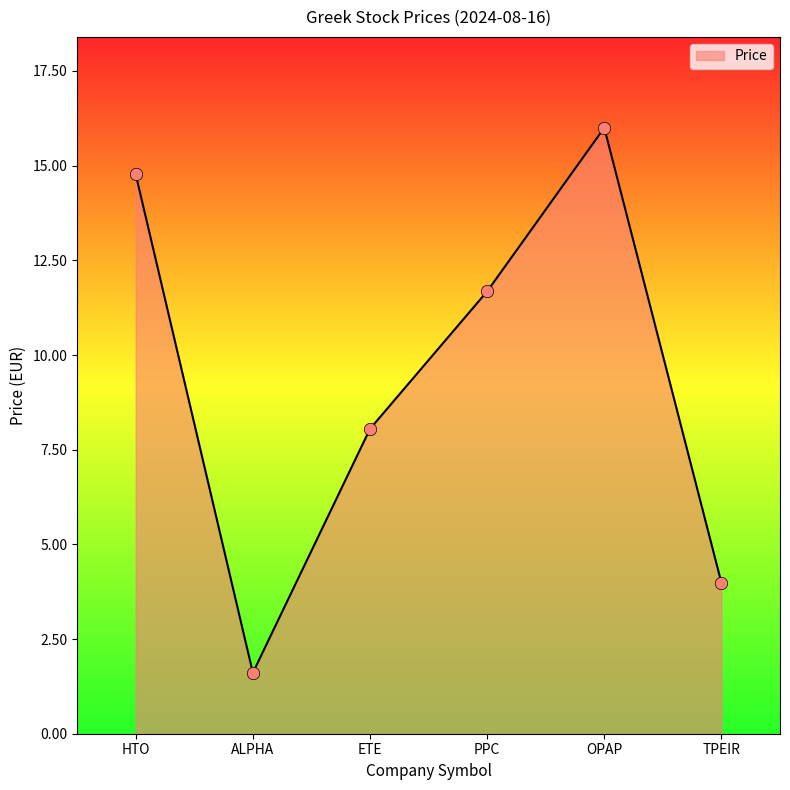

Between PPC and ALPHA, which is larger?

PPC